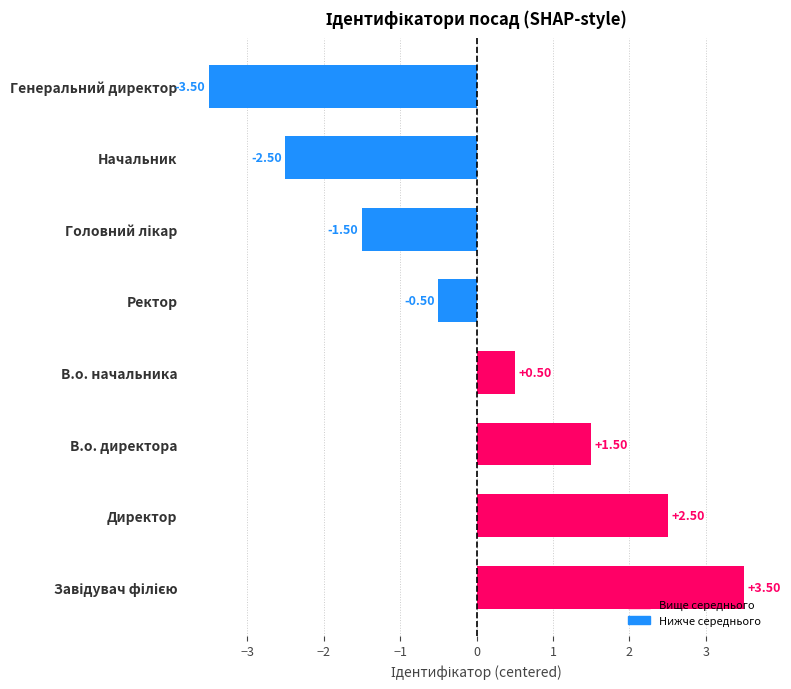

What is the average value?

0.0